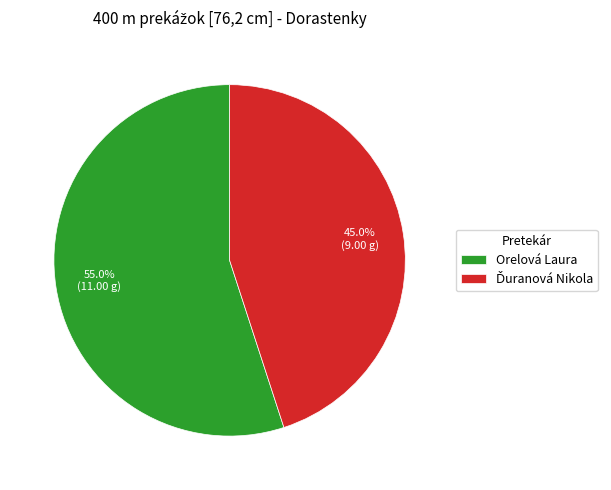

What portion of the pie excludes Orelová Laura?

45.0%